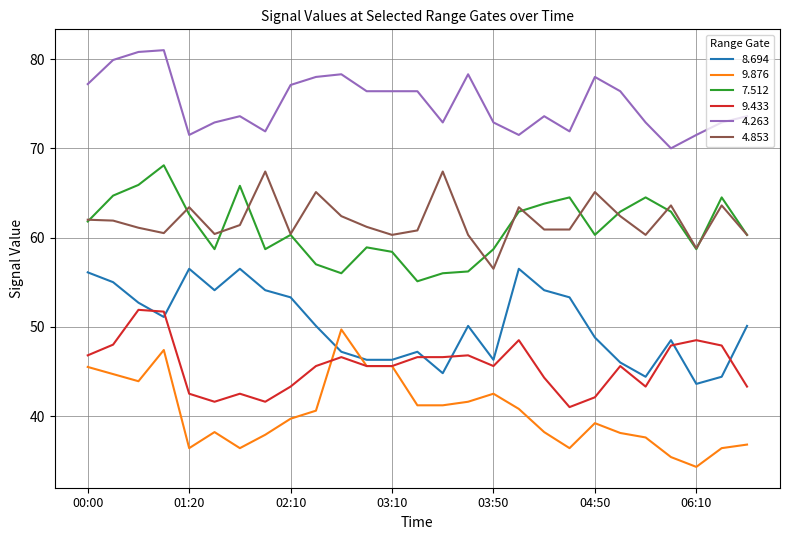

Which series has the largest total across all categories?

4.263